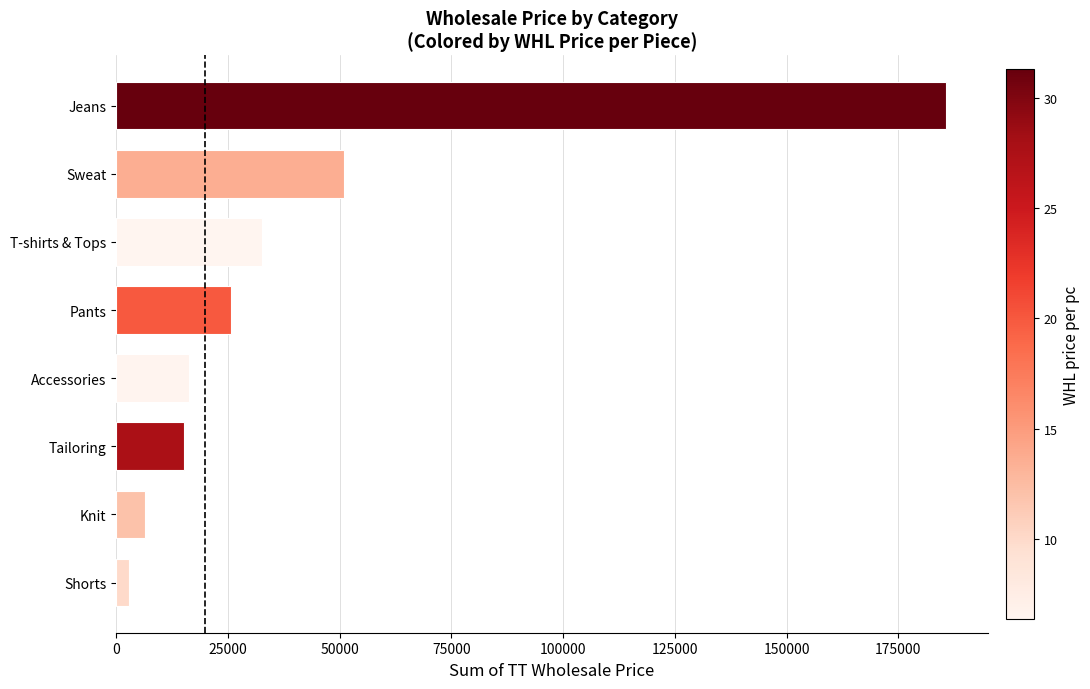

What is the ratio of the value at Tailoring to the value at Sweat?

0.3